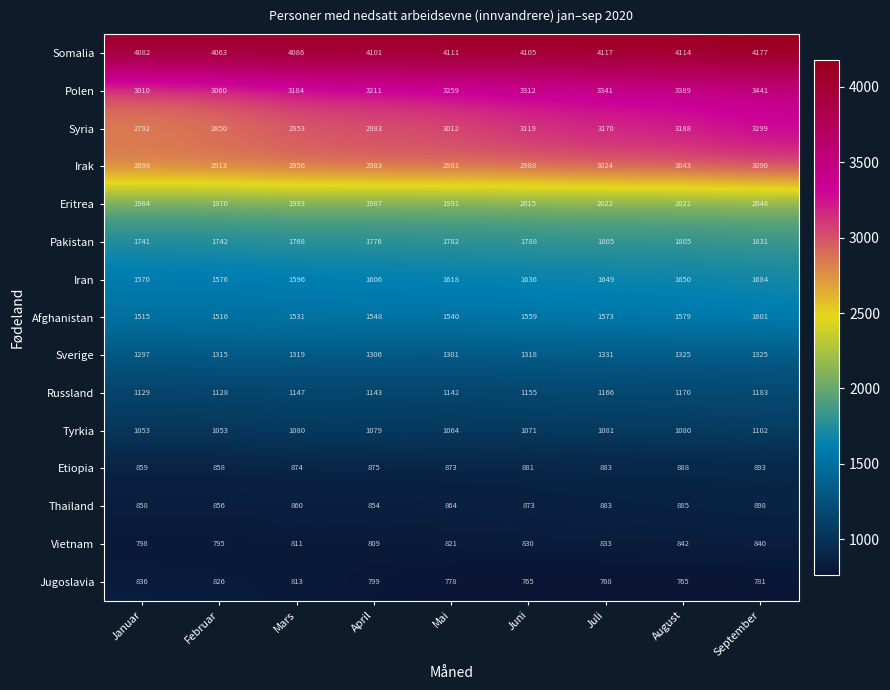

Which category has the highest value in the Vietnam series?

August